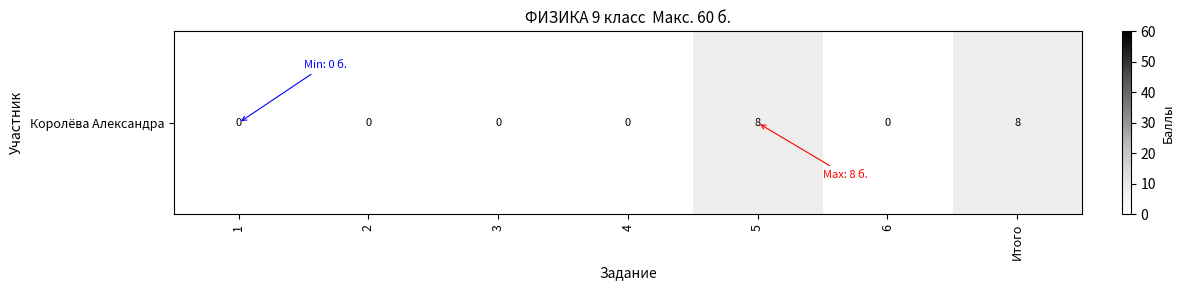

Reading left to right, transcribe all the data shown in this chart.

0	0	0	0	8	0	8